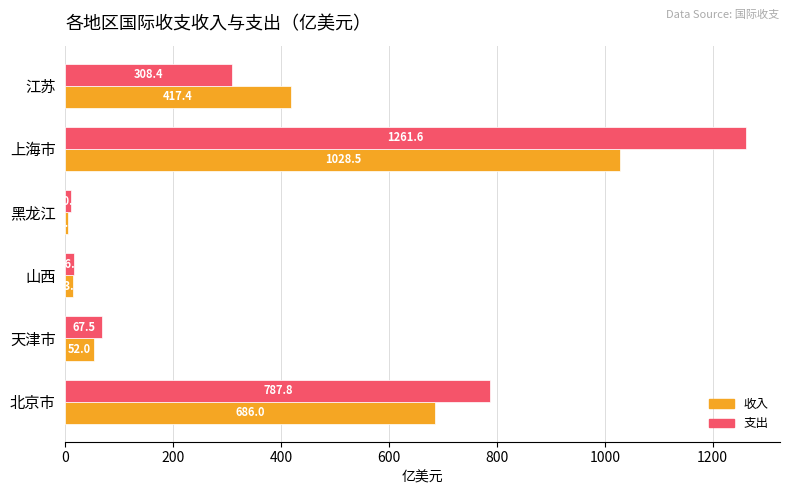

The value of 收入 at 上海市 is 1028.5. True or false?

True